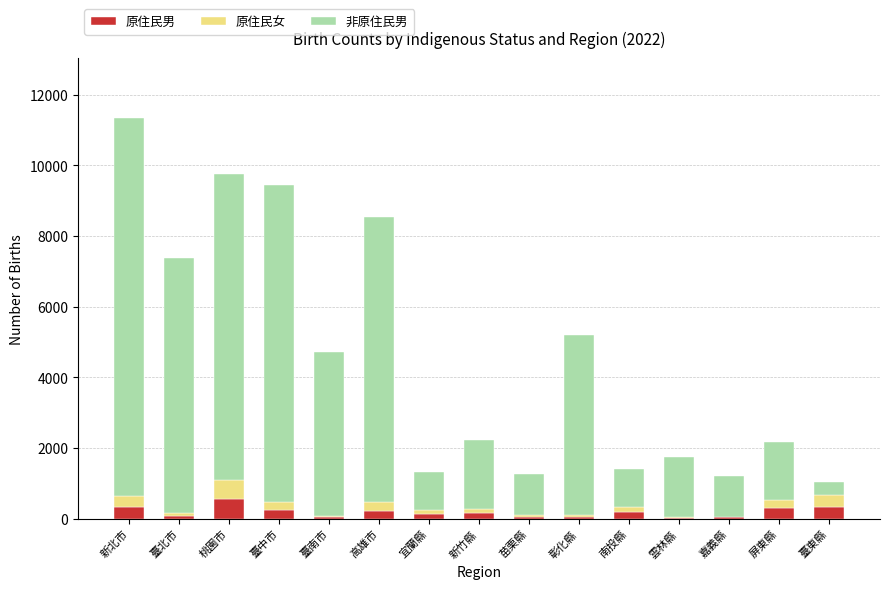

Does the chart contain stacked bars?

Yes